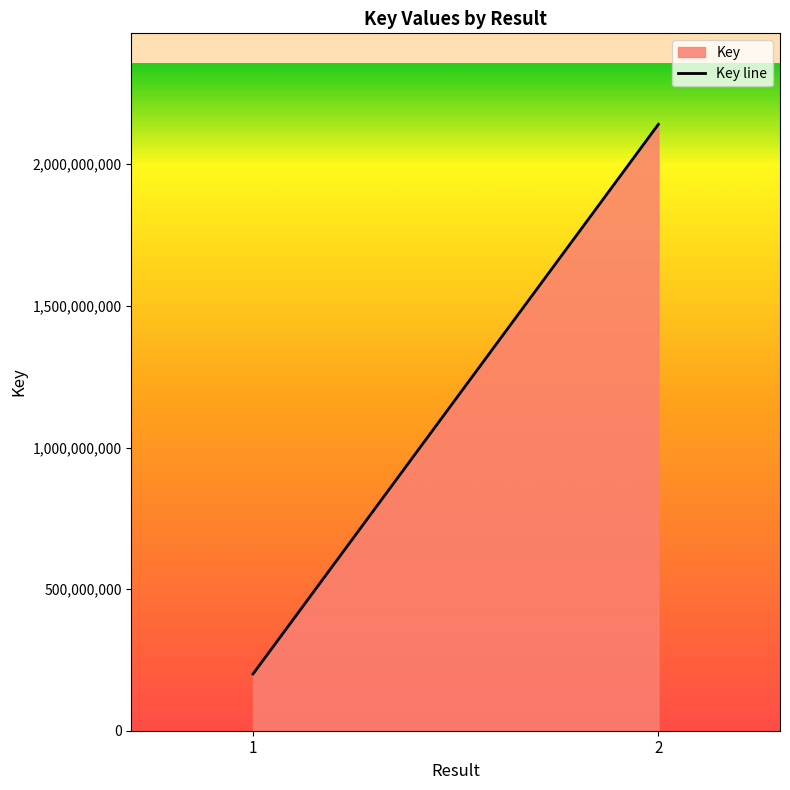

What is the sum of all values?

2341565811